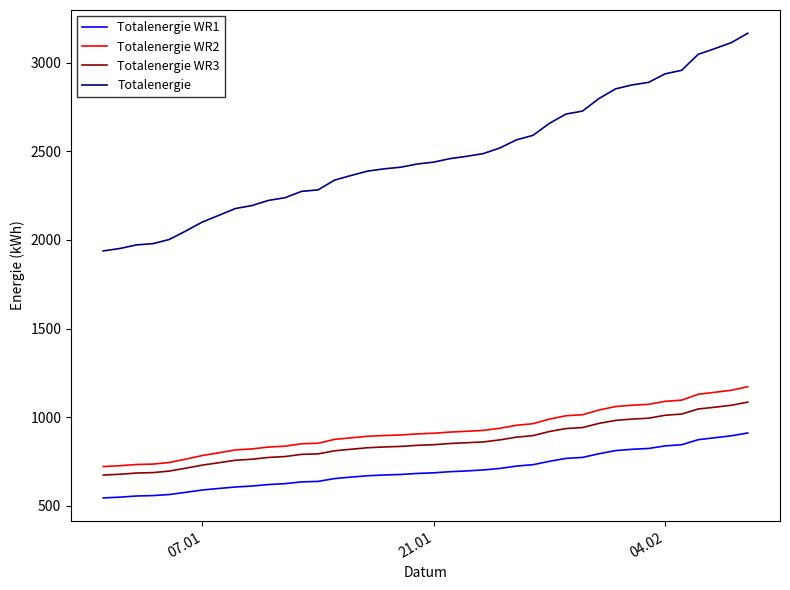

What is the smallest value displayed?

544.0